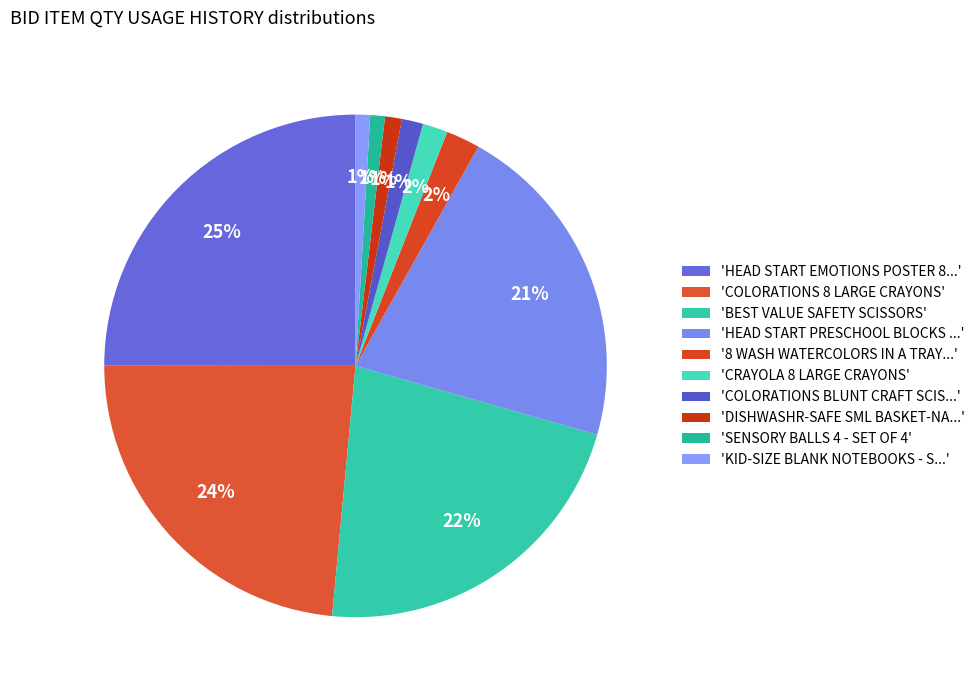

Count the number of slices in the pie.

10